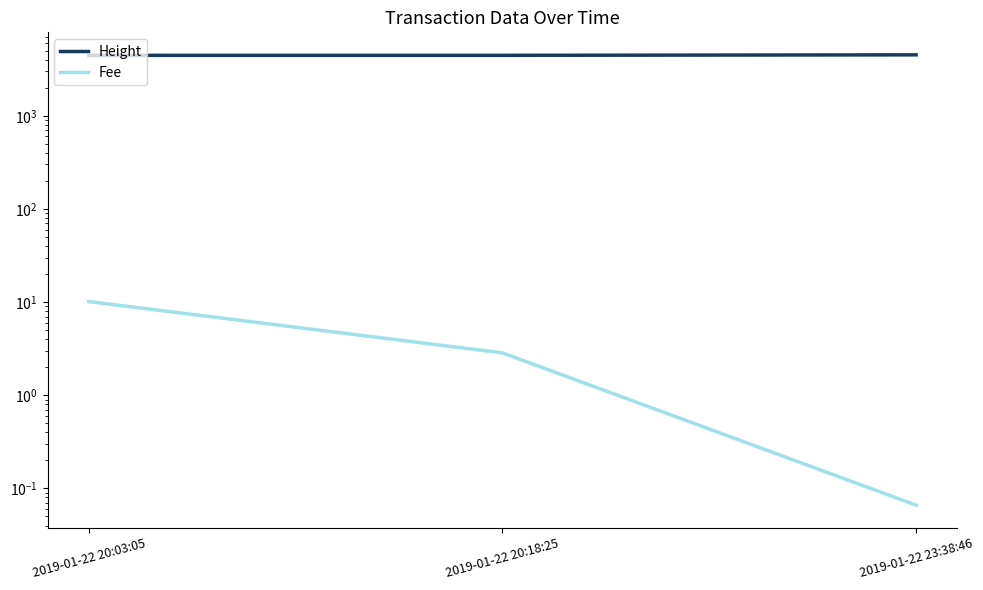

True or false: Height has a value of 2636.4 at 2019-01-22 20:18:25.

False